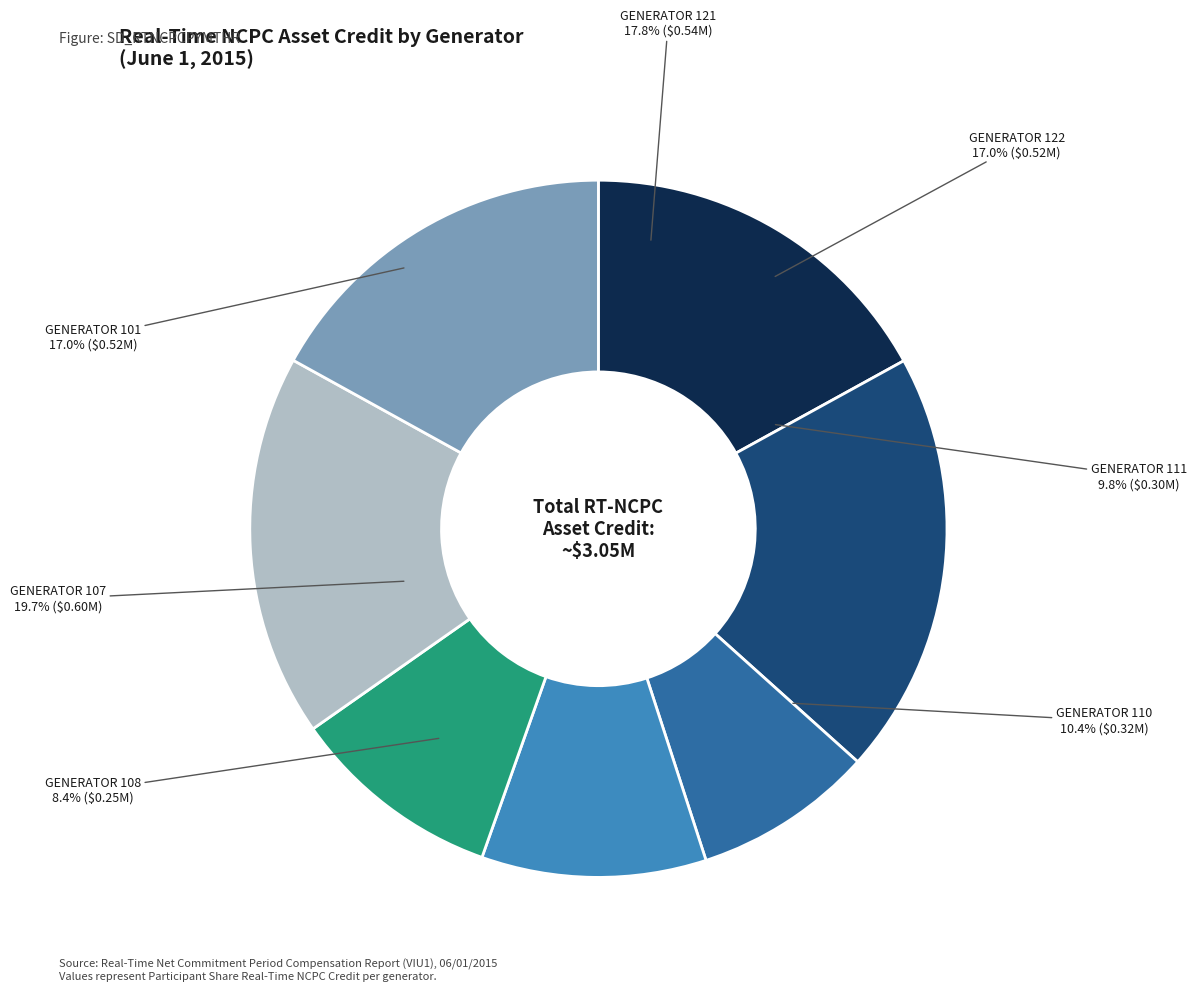

To the nearest percent, what percentage of the pie is GENERATOR 108?

8%